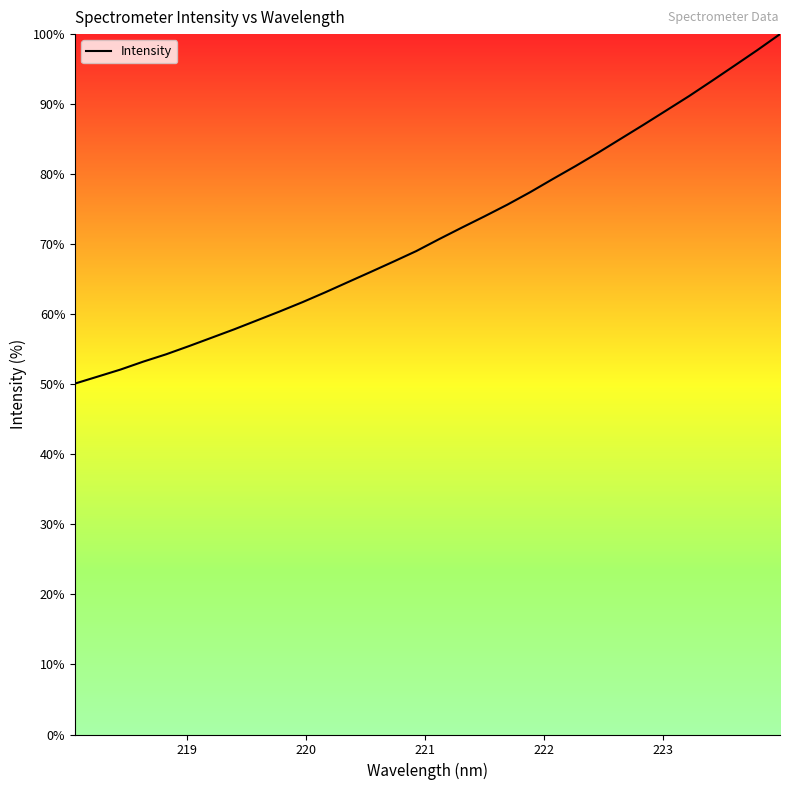

What is the maximum value shown in the chart?

100.0